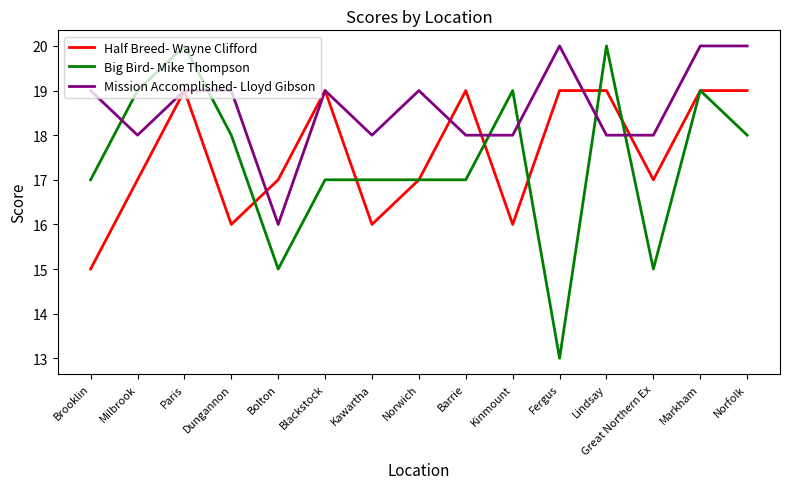

How many interior local valleys does the Half Breed- Wayne Clifford series have?

4